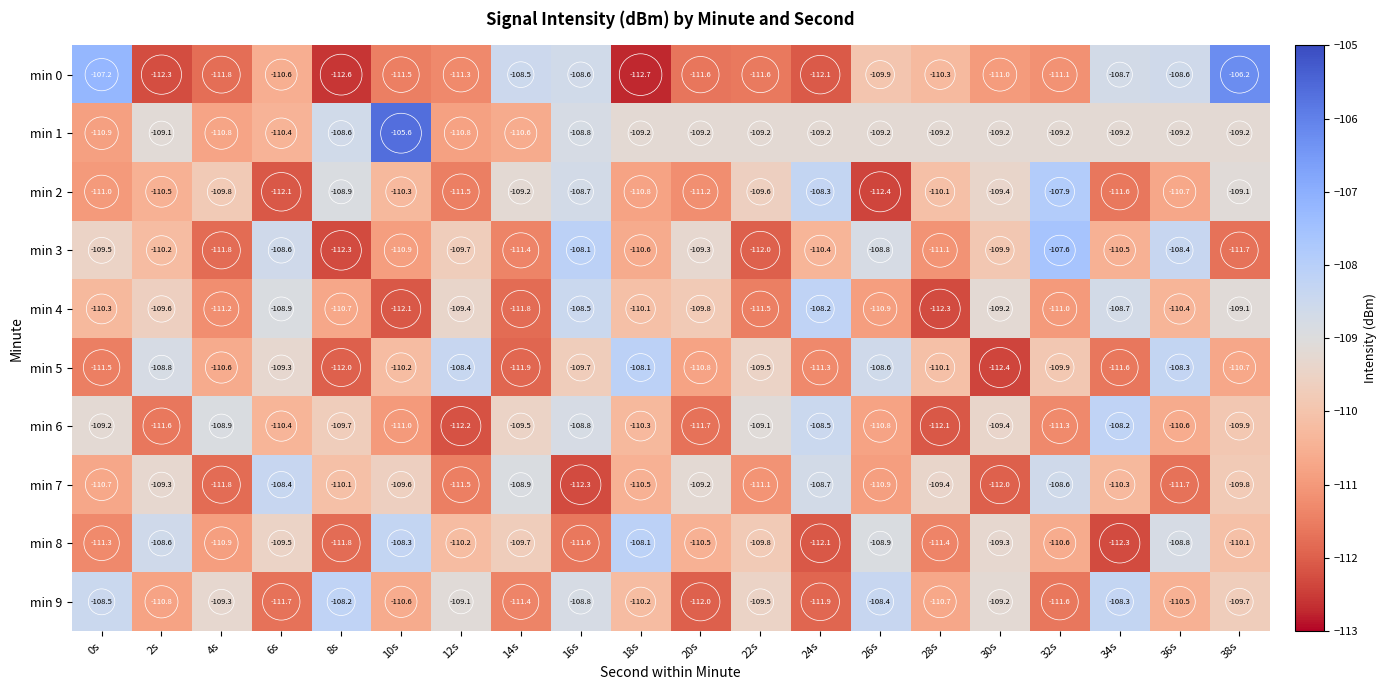

Rank the series at 0s from highest to lowest value.

min 0, min 9, min 6, min 3, min 4, min 7, min 1, min 2, min 8, min 5